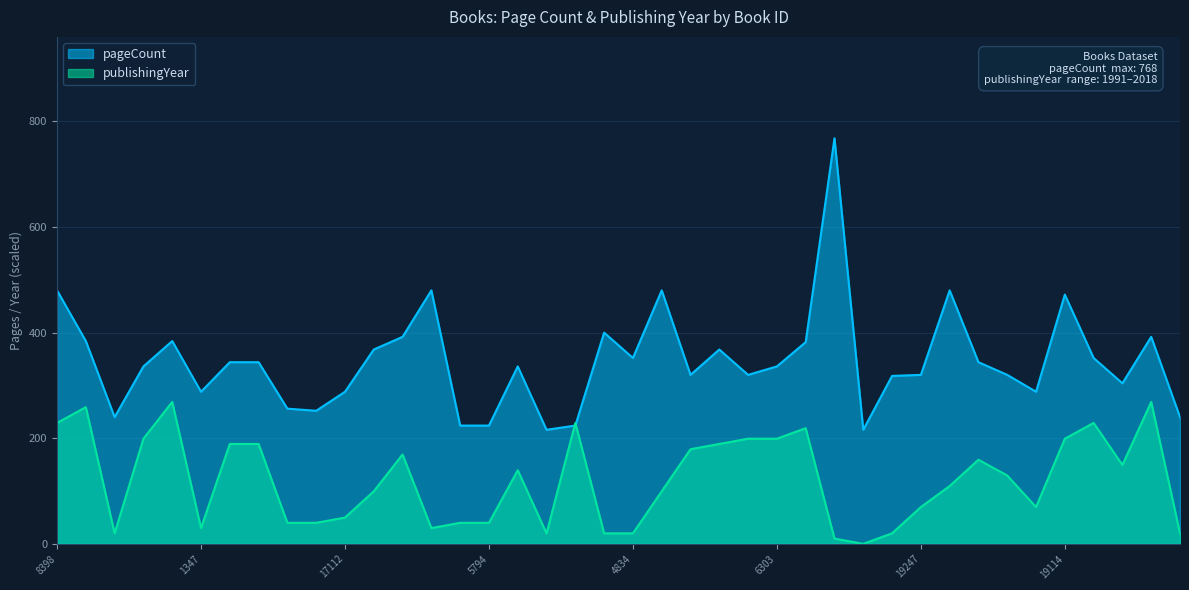

List the series in order of their peak value, lowest first.

publishingYear, pageCount